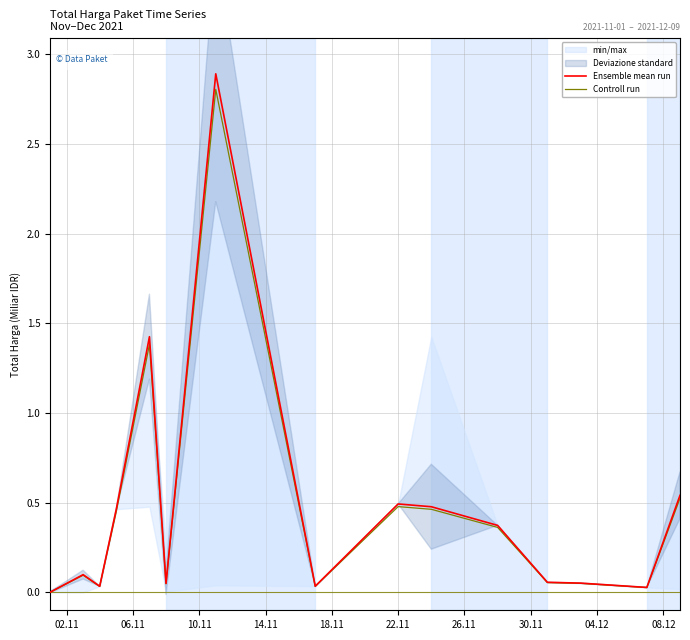

True or false: Controll run and Ensemble mean run cross at least once.

False